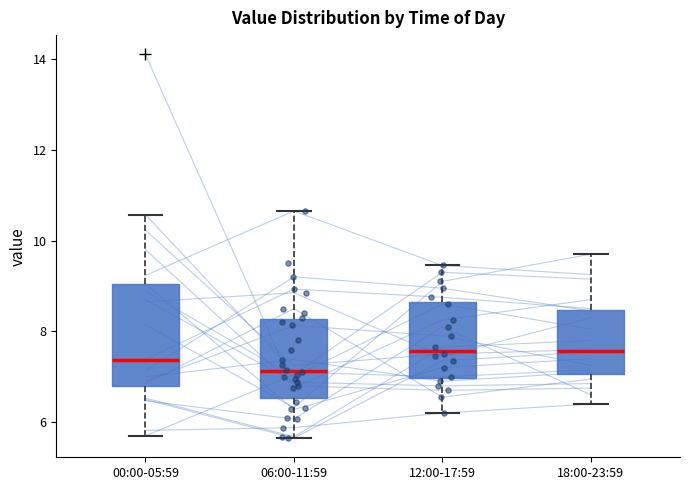

Reading left to right, transcribe this box plot: for each box, give where its median line is, the range the box spans, and where its two whiskers end, as read against the y-axis. The values are not printed on the chart, so give them approximately, as read against the axis.

00:00-05:59: median 7.4, box 6.8 to 9.0, whiskers 5.8 to 10.6
06:00-11:59: median 7.2, box 6.6 to 8.2, whiskers 5.6 to 10.6
12:00-17:59: median 7.6, box 7.0 to 8.6, whiskers 6.2 to 9.4
18:00-23:59: median 7.6, box 7.0 to 8.4, whiskers 6.4 to 9.8